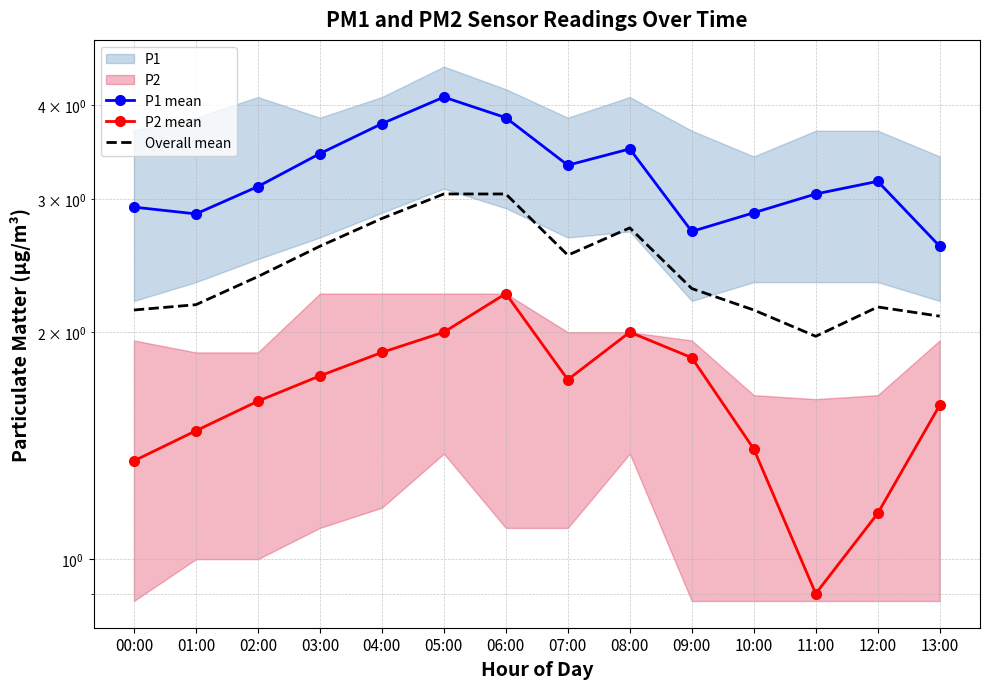

In Overall mean, how many points are lower than both neighbors (excluding endpoints)?

2